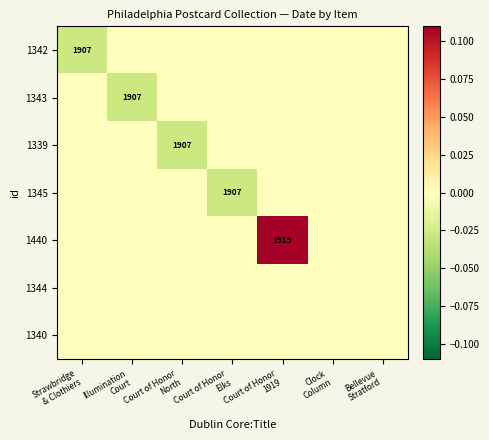

The 1345 series shows 0.0 at Illumination Court. True or false?

True